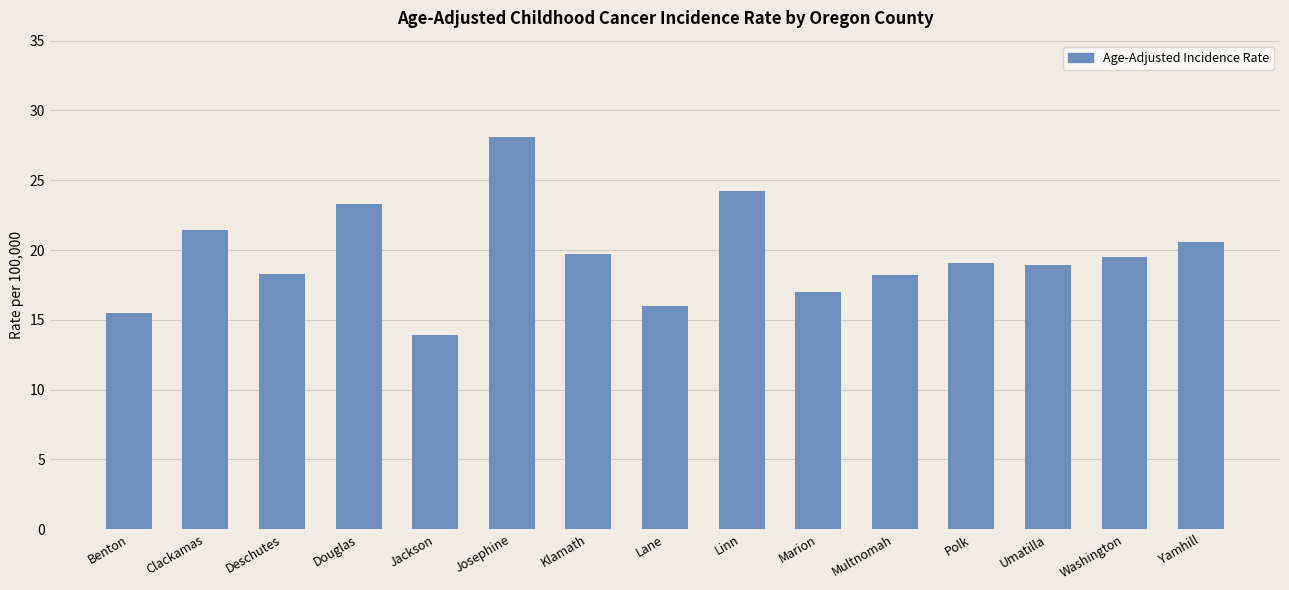

What is the value of the 13th bar from the left?

18.9